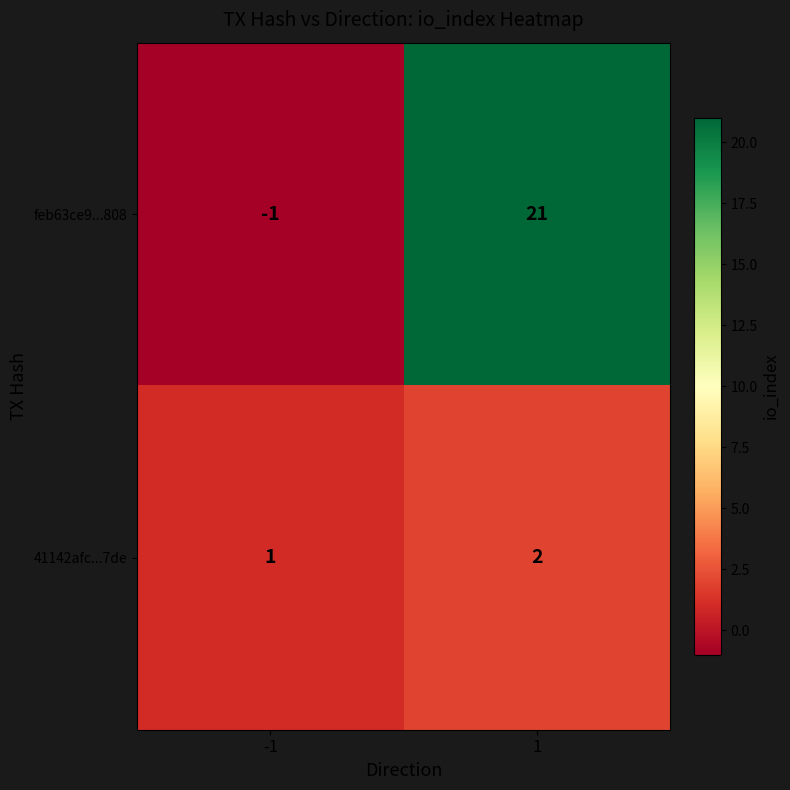

Reading right to left, extract all data points from this chart.

feb63ce9...808: 1=21	-1=-1
41142afc...7de: 1=2	-1=1